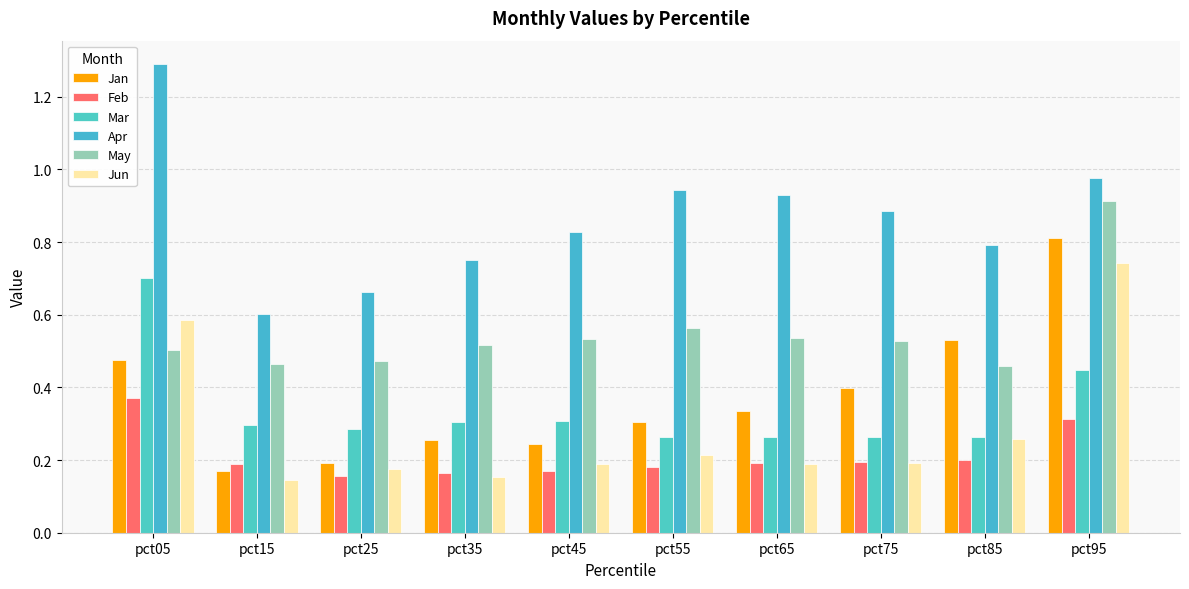

The Jun series shows 0.0 at pct15. True or false?

False